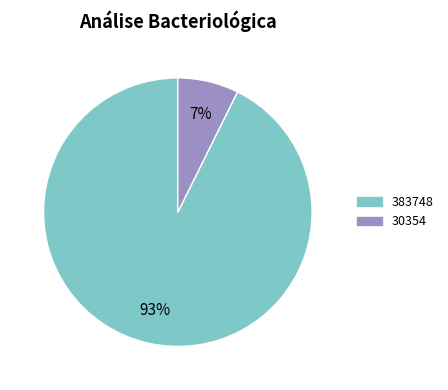

True or false: 383748 accounts for 93% of the total.

True